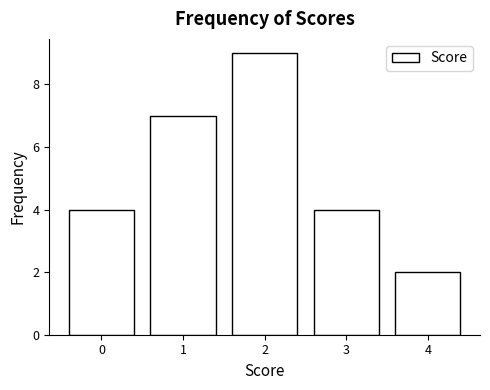

Reading left to right, extract all data points from this chart.

4	7	9	4	2